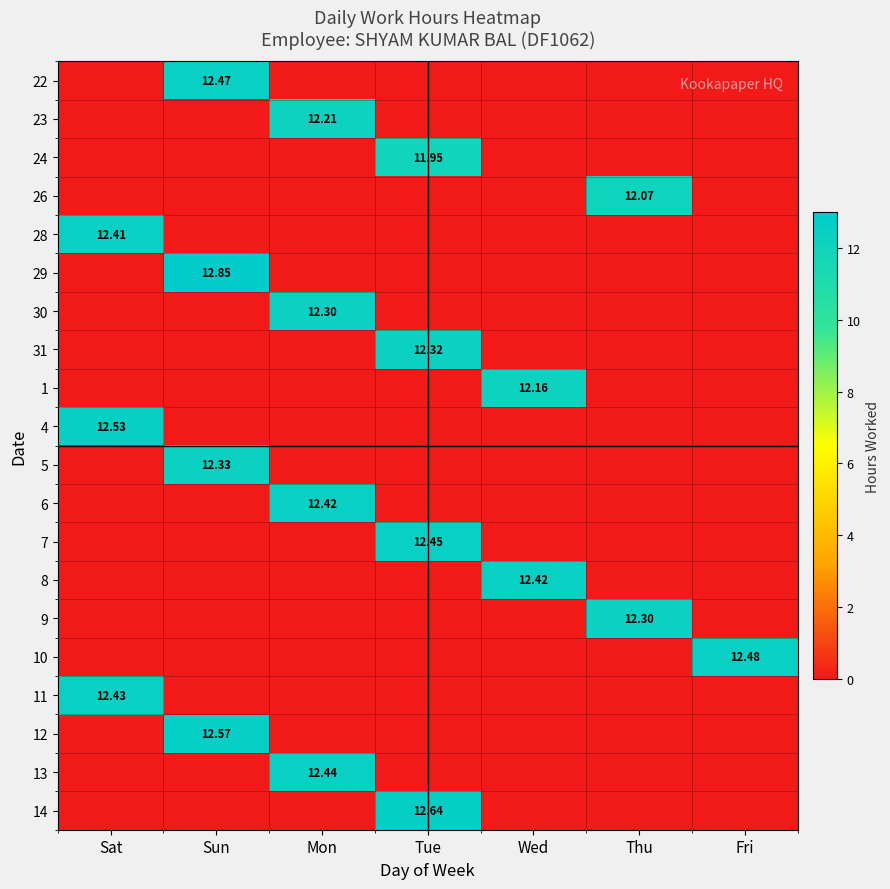

What is the average value of the 8 series?

1.8